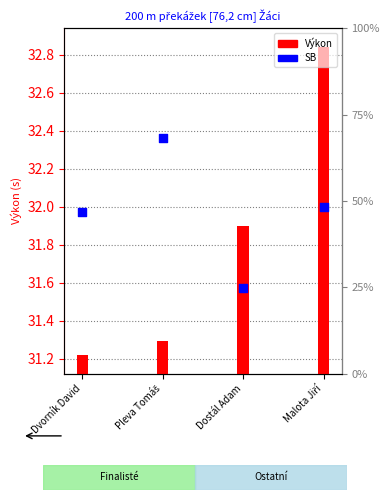

Between Dvorník David and Malota Jiří, which is larger?

Malota Jiří